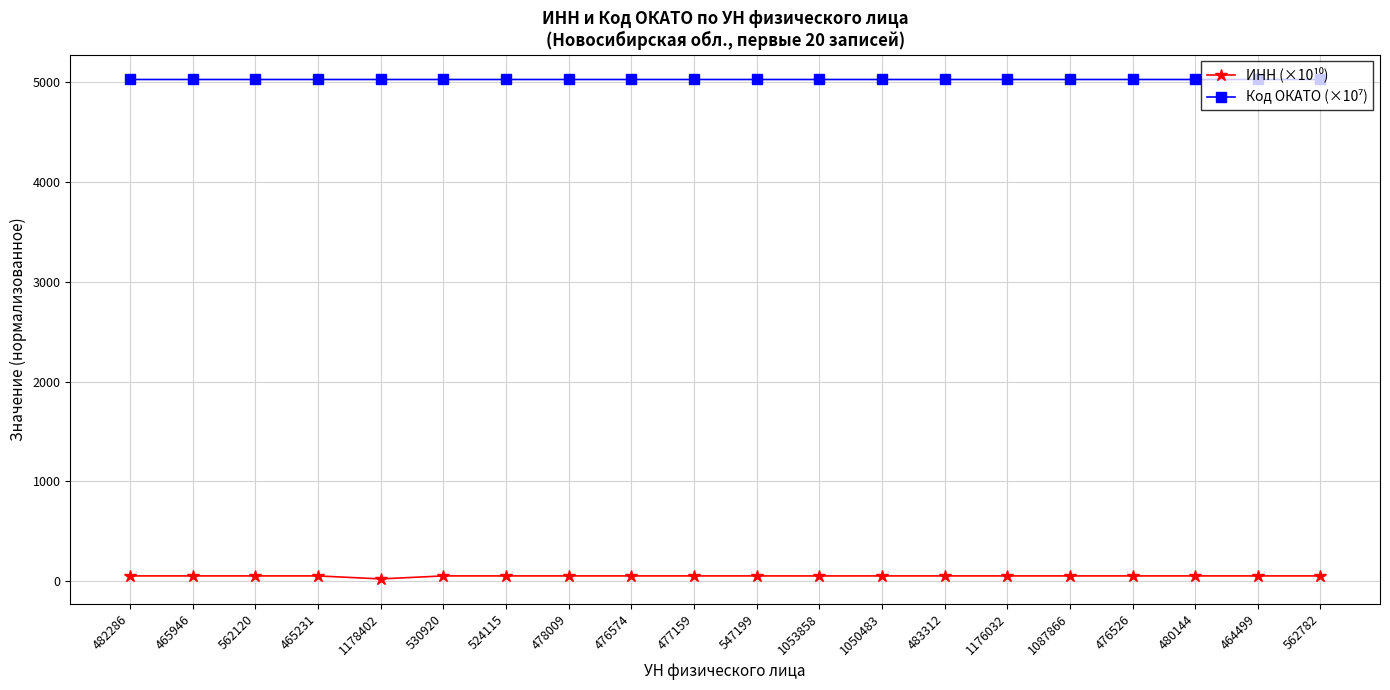

What is the maximum value shown in the chart?

5025.5